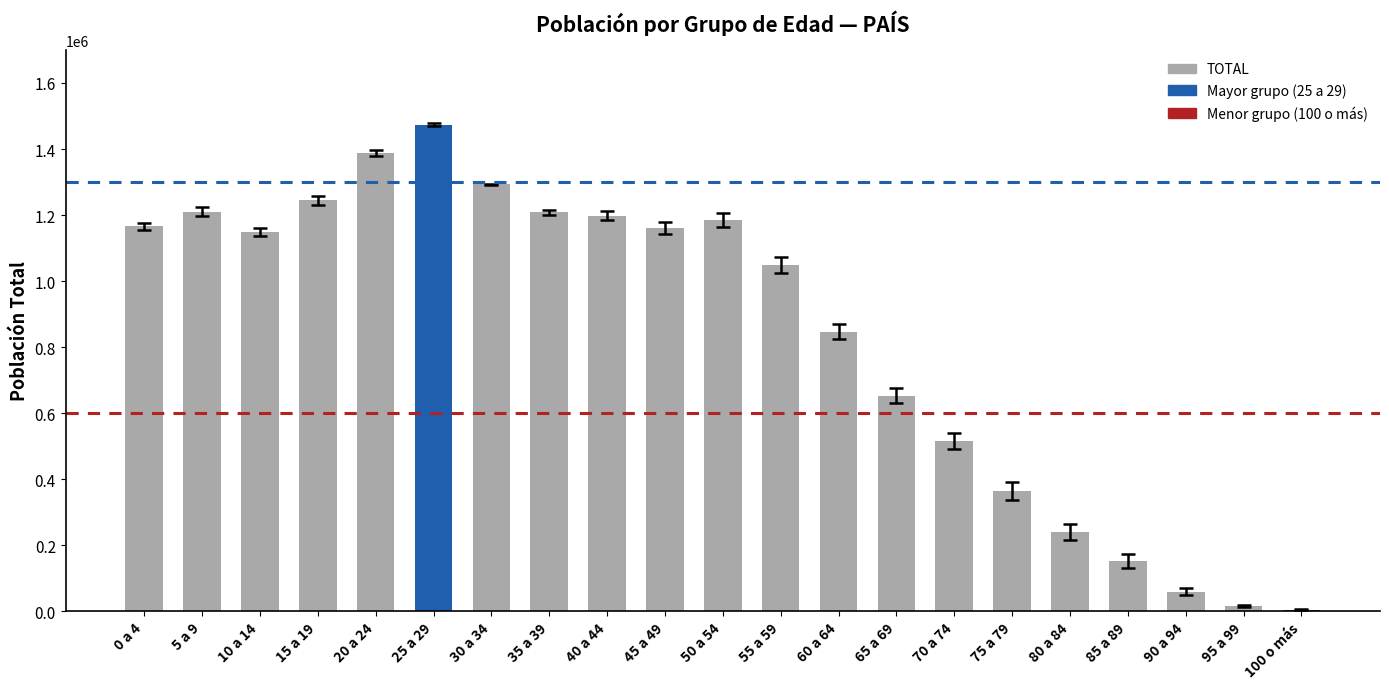

Is it true that the value at 60 a 64 is 1488434?

False